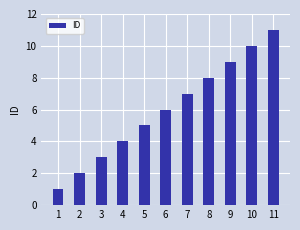

What value does the data have at 2?

2